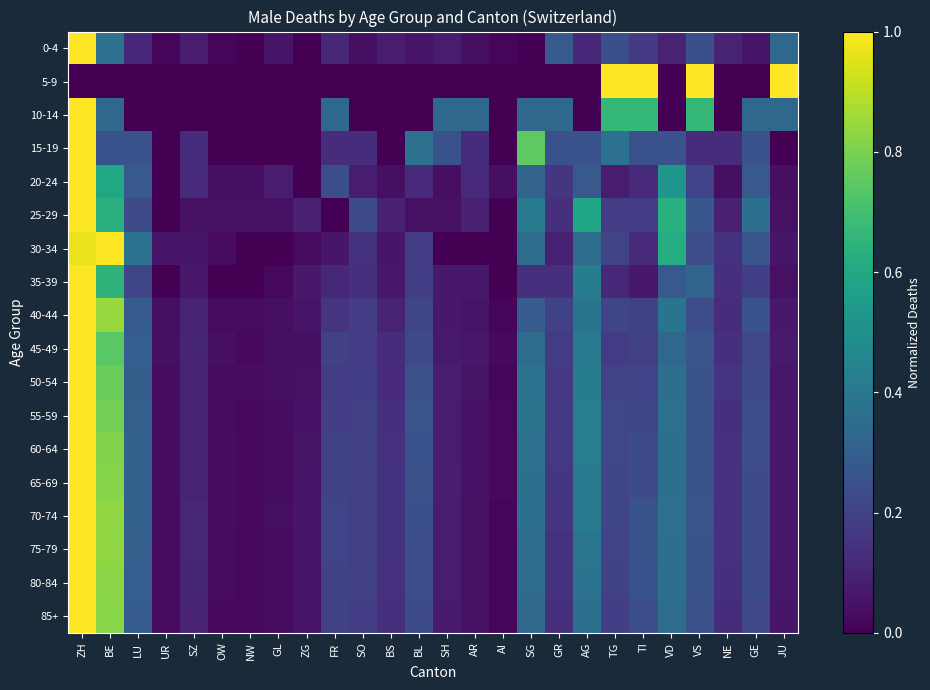

Reading left to right, transcribe all the data shown in this chart.

0-4: ZH=1.0	BE=0.4	LU=0.1	UR=0.0	SZ=0.1	OW=0.0	NW=0.0	GL=0.1	ZG=0.0	FR=0.1	SO=0.0	BS=0.1	BL=0.1	SH=0.1	AR=0.0	AI=0.0	SG=0.0	GR=0.3	AG=0.1	TG=0.2	TI=0.2	VD=0.1	VS=0.2	NE=0.1	GE=0.1	JU=0.3
5-9: ZH=0.0	BE=0.0	LU=0.0	UR=0.0	SZ=0.0	OW=0.0	NW=0.0	GL=0.0	ZG=0.0	FR=0.0	SO=0.0	BS=0.0	BL=0.0	SH=0.0	AR=0.0	AI=0.0	SG=0.0	GR=0.0	AG=0.0	TG=1.0	TI=1.0	VD=0.0	VS=1.0	NE=0.0	GE=0.0	JU=1.0
10-14: ZH=1.0	BE=0.3	LU=0.0	UR=0.0	SZ=0.0	OW=0.0	NW=0.0	GL=0.0	ZG=0.0	FR=0.3	SO=0.0	BS=0.0	BL=0.0	SH=0.3	AR=0.3	AI=0.0	SG=0.3	GR=0.3	AG=0.0	TG=0.7	TI=0.7	VD=0.0	VS=0.7	NE=0.0	GE=0.3	JU=0.3
15-19: ZH=1.0	BE=0.2	LU=0.2	UR=0.0	SZ=0.1	OW=0.0	NW=0.0	GL=0.0	ZG=0.0	FR=0.1	SO=0.1	BS=0.0	BL=0.4	SH=0.2	AR=0.1	AI=0.0	SG=0.8	GR=0.2	AG=0.2	TG=0.4	TI=0.2	VD=0.2	VS=0.1	NE=0.1	GE=0.2	JU=0.0
20-24: ZH=1.0	BE=0.6	LU=0.3	UR=0.0	SZ=0.1	OW=0.0	NW=0.0	GL=0.1	ZG=0.0	FR=0.2	SO=0.1	BS=0.0	BL=0.1	SH=0.0	AR=0.1	AI=0.0	SG=0.3	GR=0.2	AG=0.3	TG=0.1	TI=0.1	VD=0.5	VS=0.2	NE=0.0	GE=0.3	JU=0.0
25-29: ZH=1.0	BE=0.6	LU=0.2	UR=0.0	SZ=0.0	OW=0.0	NW=0.0	GL=0.0	ZG=0.1	FR=0.0	SO=0.2	BS=0.1	BL=0.0	SH=0.0	AR=0.1	AI=0.0	SG=0.4	GR=0.1	AG=0.6	TG=0.2	TI=0.2	VD=0.6	VS=0.3	NE=0.1	GE=0.4	JU=0.0
30-34: ZH=1.0	BE=1.0	LU=0.4	UR=0.1	SZ=0.1	OW=0.0	NW=0.0	GL=0.0	ZG=0.0	FR=0.1	SO=0.1	BS=0.1	BL=0.2	SH=0.0	AR=0.0	AI=0.0	SG=0.4	GR=0.1	AG=0.4	TG=0.2	TI=0.1	VD=0.6	VS=0.2	NE=0.1	GE=0.3	JU=0.1
35-39: ZH=1.0	BE=0.7	LU=0.2	UR=0.0	SZ=0.1	OW=0.0	NW=0.0	GL=0.0	ZG=0.1	FR=0.1	SO=0.1	BS=0.1	BL=0.2	SH=0.1	AR=0.1	AI=0.0	SG=0.1	GR=0.1	AG=0.4	TG=0.1	TI=0.1	VD=0.3	VS=0.3	NE=0.1	GE=0.2	JU=0.0
40-44: ZH=1.0	BE=0.8	LU=0.3	UR=0.0	SZ=0.1	OW=0.0	NW=0.0	GL=0.0	ZG=0.1	FR=0.2	SO=0.2	BS=0.1	BL=0.2	SH=0.1	AR=0.1	AI=0.0	SG=0.3	GR=0.2	AG=0.4	TG=0.2	TI=0.2	VD=0.4	VS=0.2	NE=0.1	GE=0.2	JU=0.1
45-49: ZH=1.0	BE=0.7	LU=0.3	UR=0.0	SZ=0.1	OW=0.0	NW=0.0	GL=0.0	ZG=0.0	FR=0.2	SO=0.2	BS=0.1	BL=0.2	SH=0.1	AR=0.1	AI=0.0	SG=0.4	GR=0.2	AG=0.4	TG=0.2	TI=0.2	VD=0.3	VS=0.3	NE=0.1	GE=0.2	JU=0.1
50-54: ZH=1.0	BE=0.8	LU=0.3	UR=0.0	SZ=0.1	OW=0.0	NW=0.0	GL=0.0	ZG=0.0	FR=0.2	SO=0.2	BS=0.1	BL=0.2	SH=0.1	AR=0.1	AI=0.0	SG=0.4	GR=0.2	AG=0.4	TG=0.2	TI=0.2	VD=0.4	VS=0.3	NE=0.2	GE=0.2	JU=0.1
55-59: ZH=1.0	BE=0.8	LU=0.3	UR=0.0	SZ=0.1	OW=0.0	NW=0.0	GL=0.0	ZG=0.0	FR=0.2	SO=0.2	BS=0.1	BL=0.3	SH=0.1	AR=0.0	AI=0.0	SG=0.4	GR=0.2	AG=0.4	TG=0.2	TI=0.2	VD=0.4	VS=0.3	NE=0.1	GE=0.2	JU=0.1
60-64: ZH=1.0	BE=0.8	LU=0.3	UR=0.0	SZ=0.1	OW=0.0	NW=0.0	GL=0.0	ZG=0.1	FR=0.2	SO=0.2	BS=0.1	BL=0.3	SH=0.1	AR=0.0	AI=0.0	SG=0.4	GR=0.2	AG=0.4	TG=0.2	TI=0.2	VD=0.4	VS=0.3	NE=0.1	GE=0.2	JU=0.1
65-69: ZH=1.0	BE=0.8	LU=0.3	UR=0.0	SZ=0.1	OW=0.0	NW=0.0	GL=0.0	ZG=0.1	FR=0.2	SO=0.2	BS=0.1	BL=0.2	SH=0.1	AR=0.0	AI=0.0	SG=0.4	GR=0.2	AG=0.4	TG=0.2	TI=0.2	VD=0.4	VS=0.3	NE=0.1	GE=0.2	JU=0.1
70-74: ZH=1.0	BE=0.8	LU=0.3	UR=0.0	SZ=0.1	OW=0.0	NW=0.0	GL=0.0	ZG=0.1	FR=0.2	SO=0.2	BS=0.1	BL=0.2	SH=0.1	AR=0.0	AI=0.0	SG=0.4	GR=0.2	AG=0.4	TG=0.2	TI=0.3	VD=0.4	VS=0.3	NE=0.1	GE=0.2	JU=0.1
75-79: ZH=1.0	BE=0.8	LU=0.3	UR=0.0	SZ=0.1	OW=0.0	NW=0.0	GL=0.0	ZG=0.1	FR=0.2	SO=0.2	BS=0.1	BL=0.2	SH=0.1	AR=0.0	AI=0.0	SG=0.4	GR=0.1	AG=0.4	TG=0.2	TI=0.3	VD=0.4	VS=0.3	NE=0.1	GE=0.2	JU=0.1
80-84: ZH=1.0	BE=0.8	LU=0.3	UR=0.0	SZ=0.1	OW=0.0	NW=0.0	GL=0.0	ZG=0.1	FR=0.2	SO=0.2	BS=0.1	BL=0.2	SH=0.1	AR=0.0	AI=0.0	SG=0.4	GR=0.1	AG=0.4	TG=0.2	TI=0.3	VD=0.4	VS=0.3	NE=0.1	GE=0.2	JU=0.1
85+: ZH=1.0	BE=0.8	LU=0.3	UR=0.0	SZ=0.1	OW=0.0	NW=0.0	GL=0.0	ZG=0.1	FR=0.2	SO=0.2	BS=0.1	BL=0.2	SH=0.1	AR=0.0	AI=0.0	SG=0.3	GR=0.1	AG=0.4	TG=0.2	TI=0.2	VD=0.4	VS=0.2	NE=0.1	GE=0.2	JU=0.1